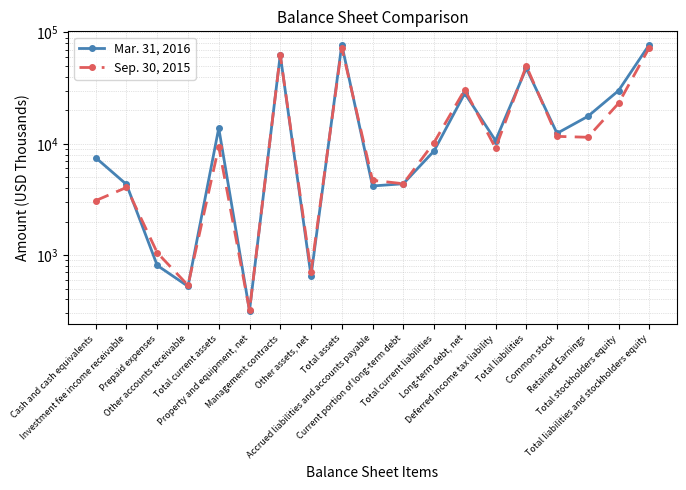

What is the sum of all Sep. 30, 2015 values?

383449